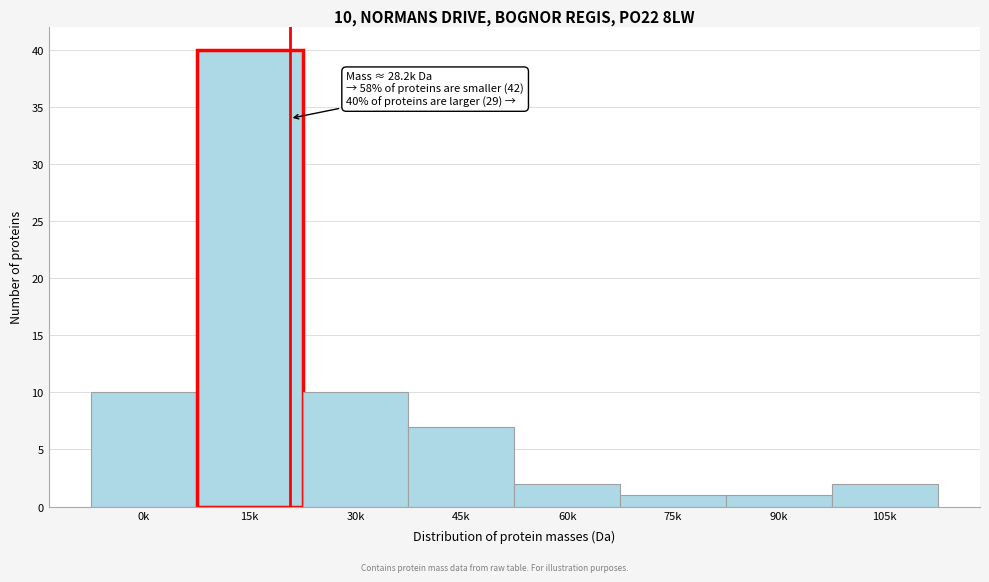

Reading left to right, list all the values displayed in this chart.

10	40	10	7	2	1	1	2